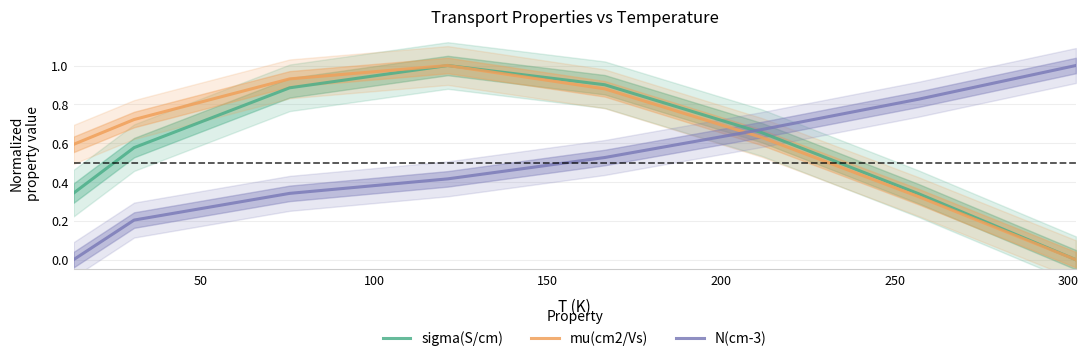

What is the value of the N(cm-3) point at the 6th from the left?

0.7